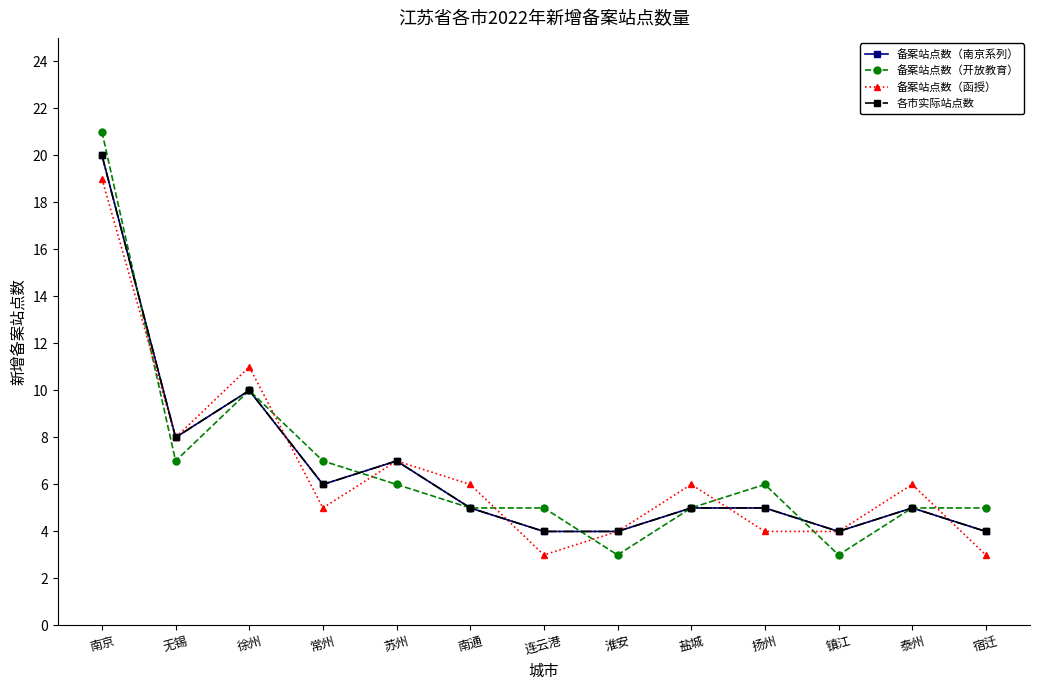

Does the chart have visible grid lines?

No